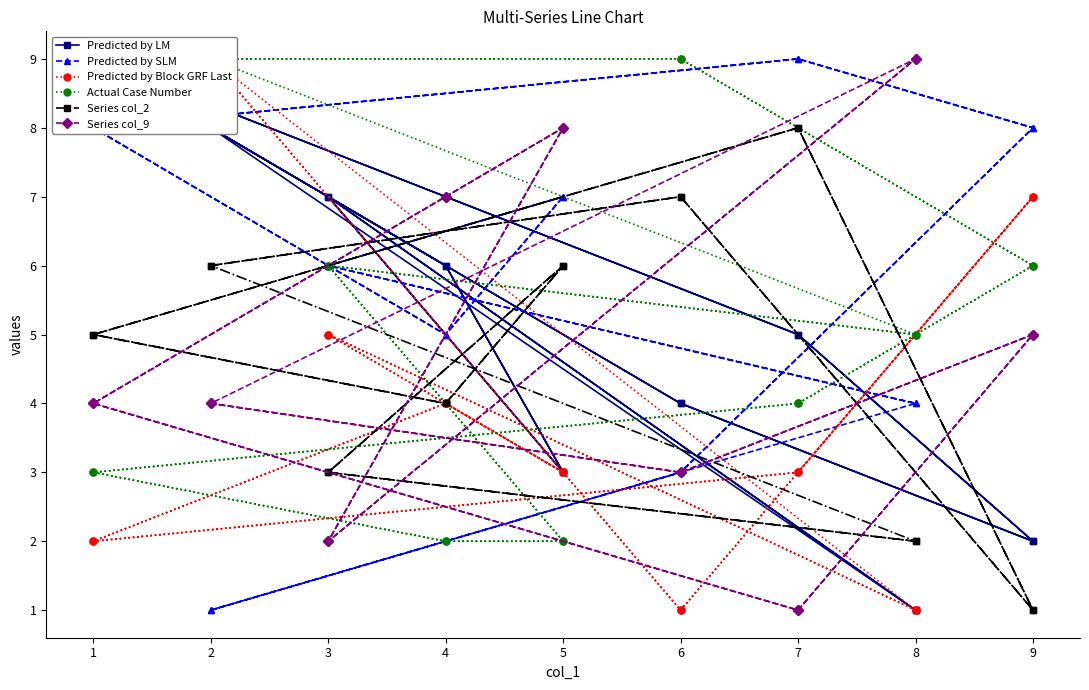

How many lines are shown in the chart?

6